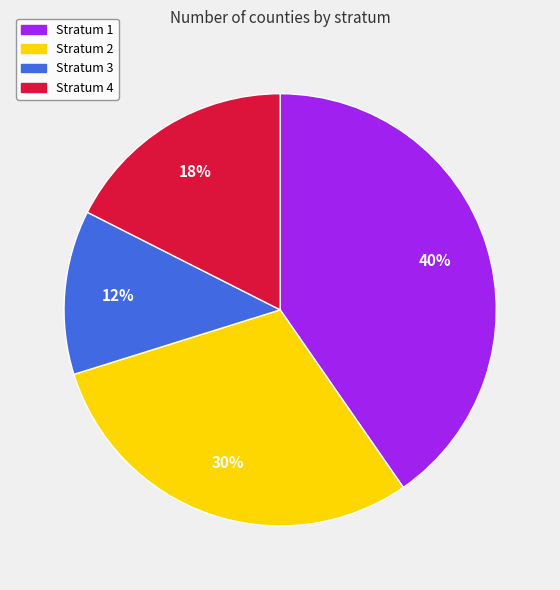

What percentage is the Stratum 2 slice, to the nearest percent?

30%